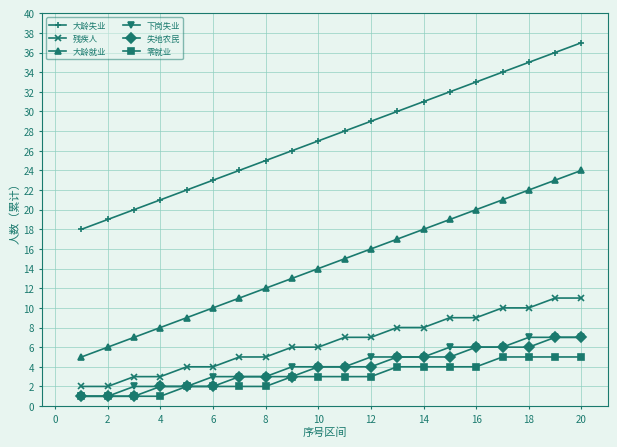

What is the minimum value for 大龄失业?

18